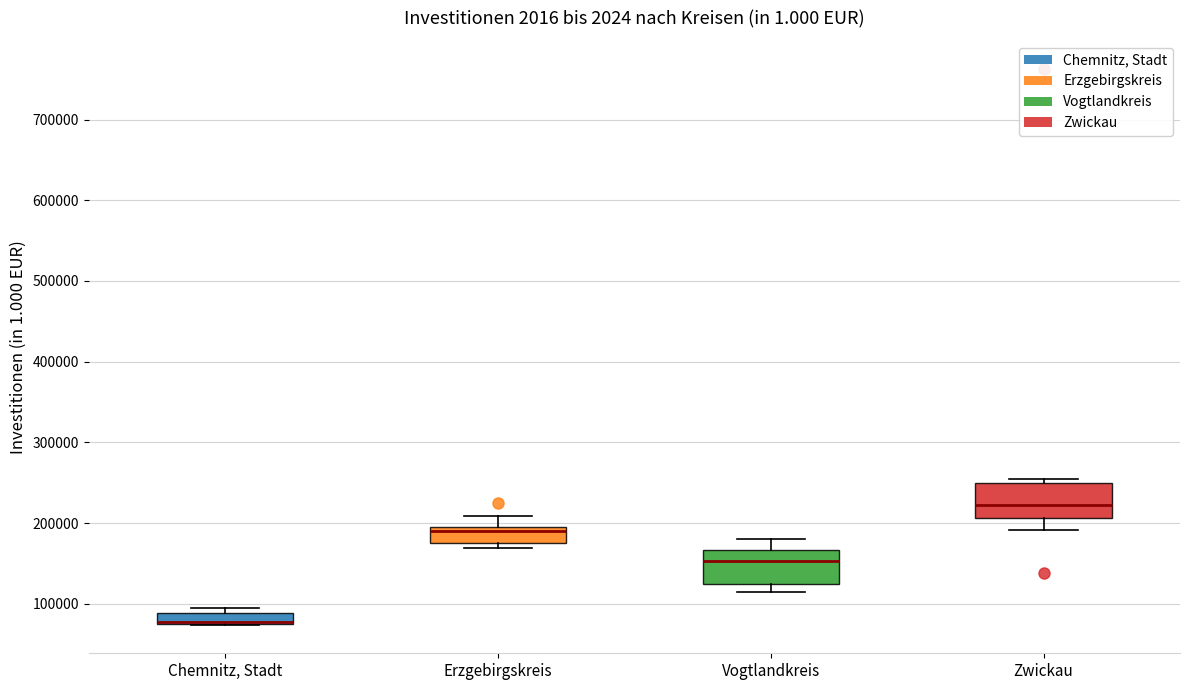

Where is the upper edge of the box for Vogtlandkreis on the y-axis? The values are not printed on the chart, so give them approximately, as read against the axis.

170000